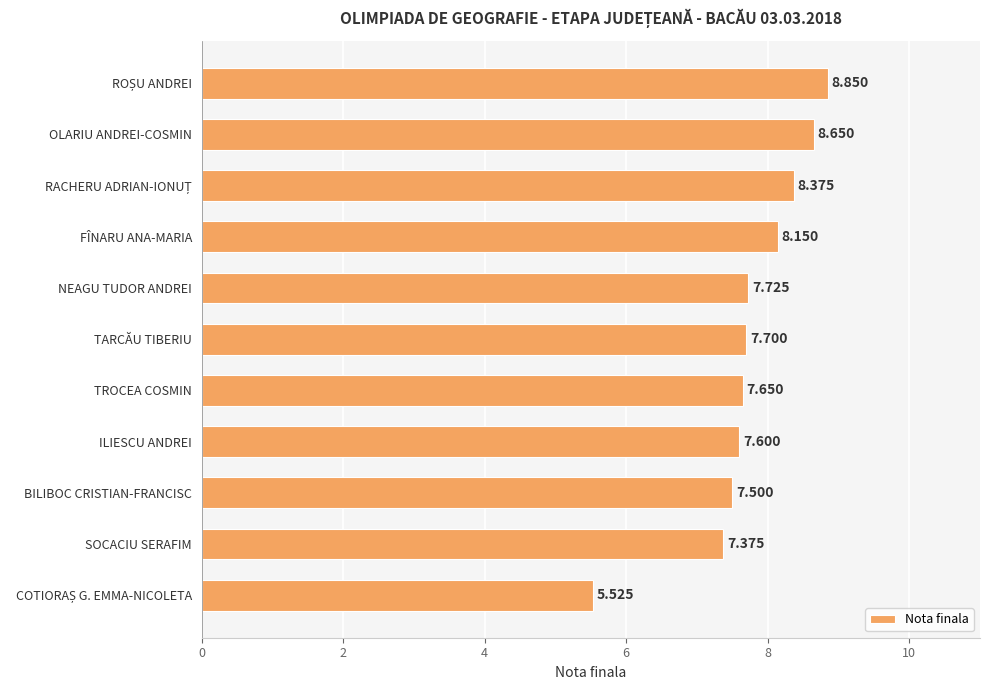

What is the label of the 7th bar from the top?

TROCEA COSMIN